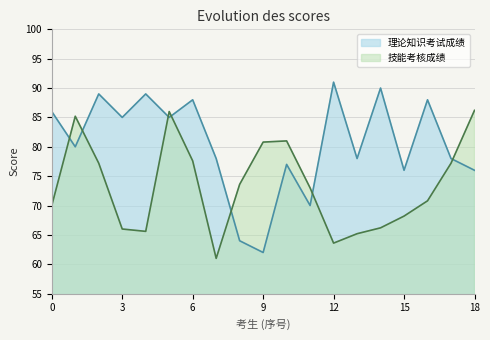

Does the chart display data point markers on the line(s)?

No